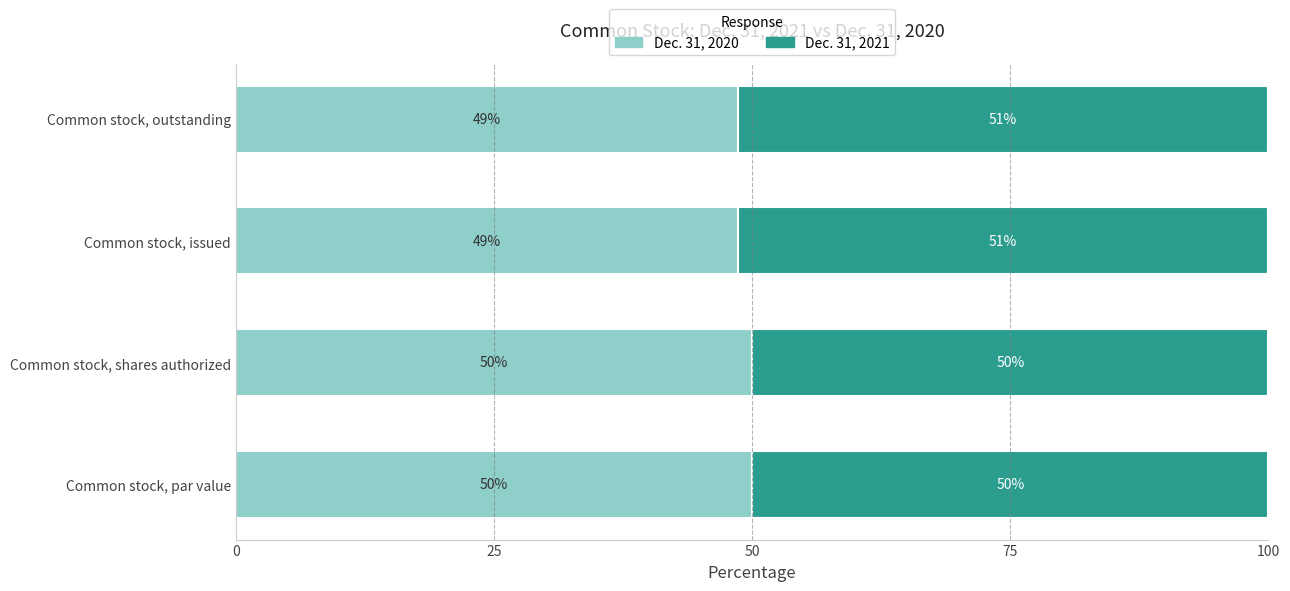

What is the lowest value of the Dec. 31, 2020 series?

48.6